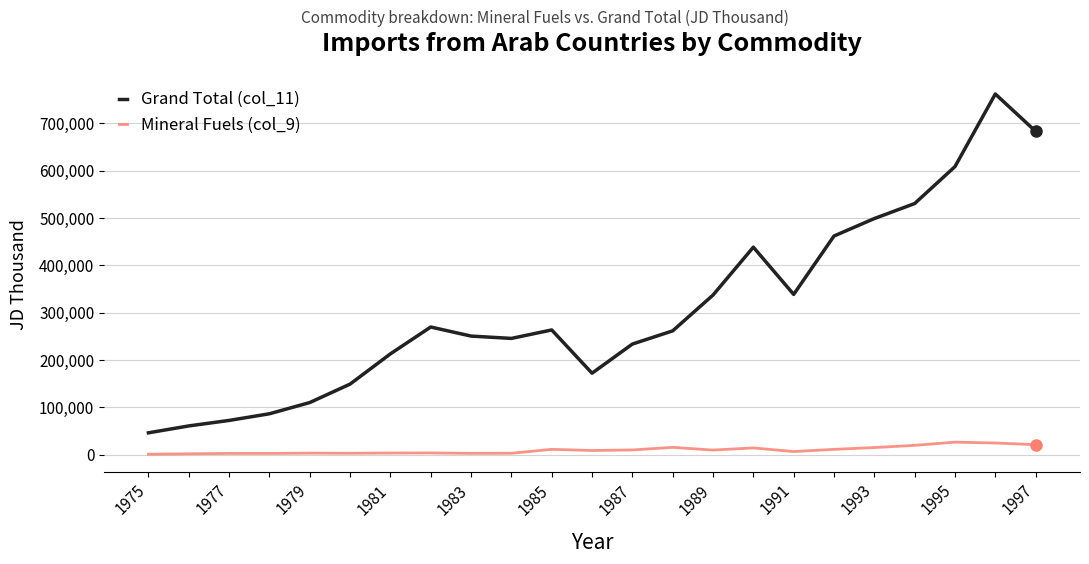

What is the greatest value displayed?

761819